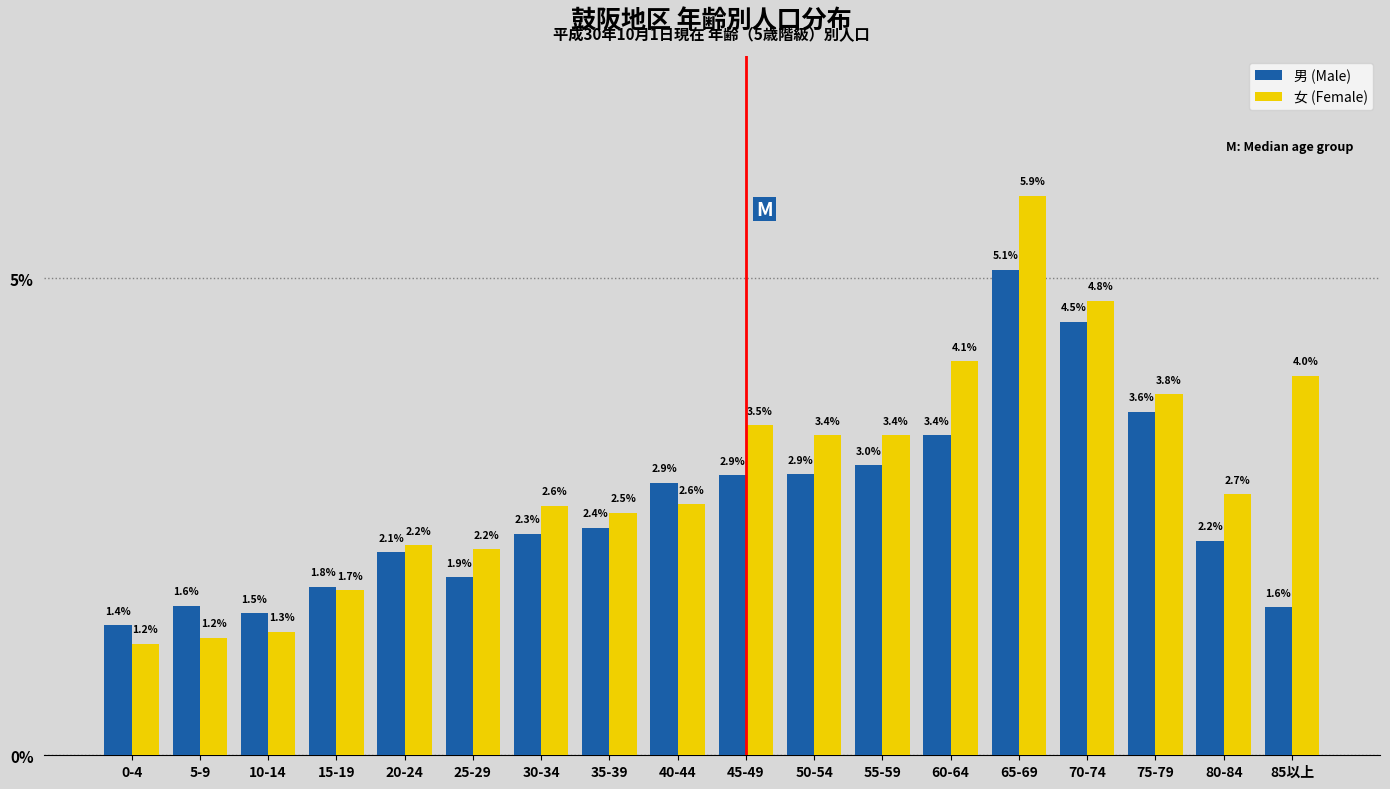

Reading left to right, transcribe all the data shown in this chart.

男 (Male): 1.4	1.6	1.5	1.8	2.1	1.9	2.3	2.4	2.9	2.9	2.9	3.0	3.4	5.1	4.5	3.6	2.2	1.6
女 (Female): 1.2	1.2	1.3	1.7	2.2	2.2	2.6	2.5	2.6	3.5	3.4	3.4	4.1	5.9	4.8	3.8	2.7	4.0